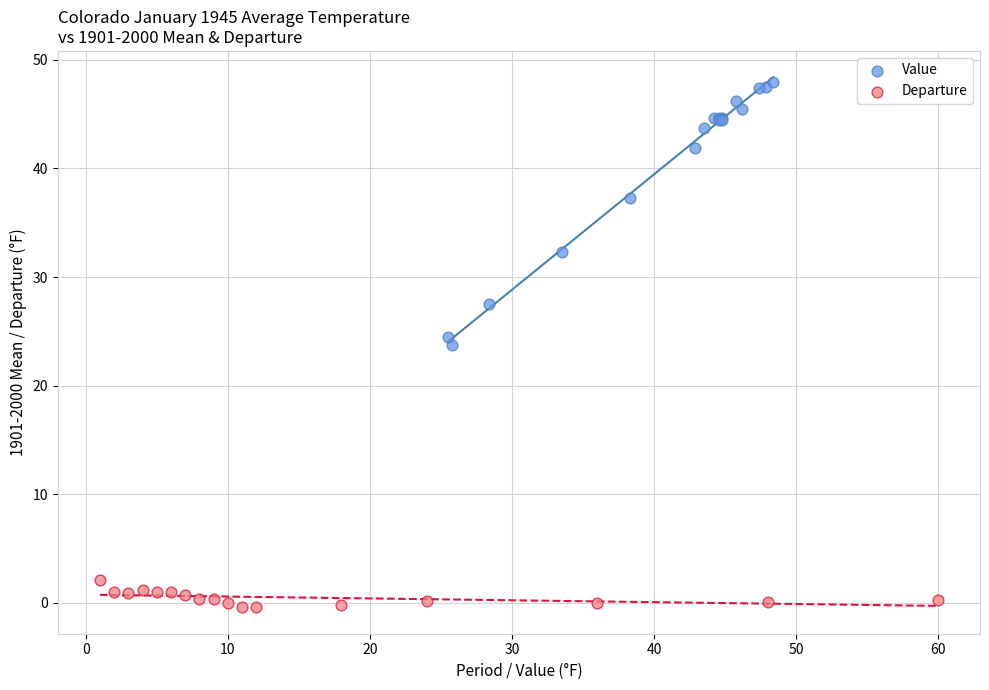

Which series has the largest Y range (max minus min)?

Value